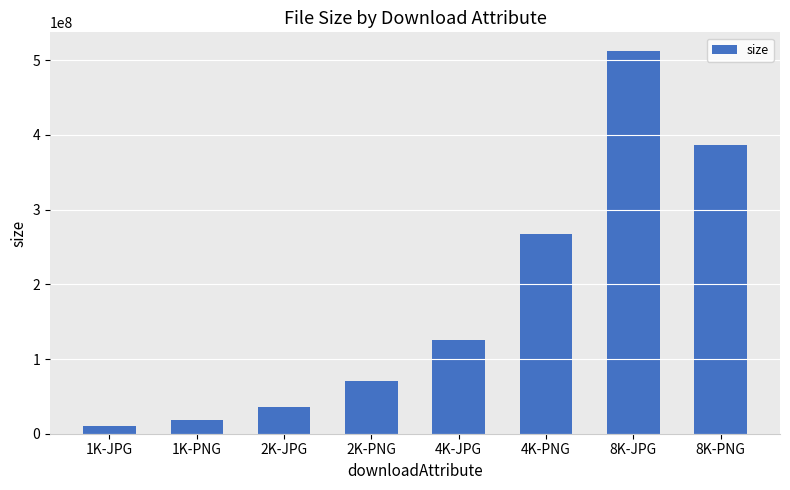

What is the sum of the values at 8K-PNG and 1K-PNG?

405491561